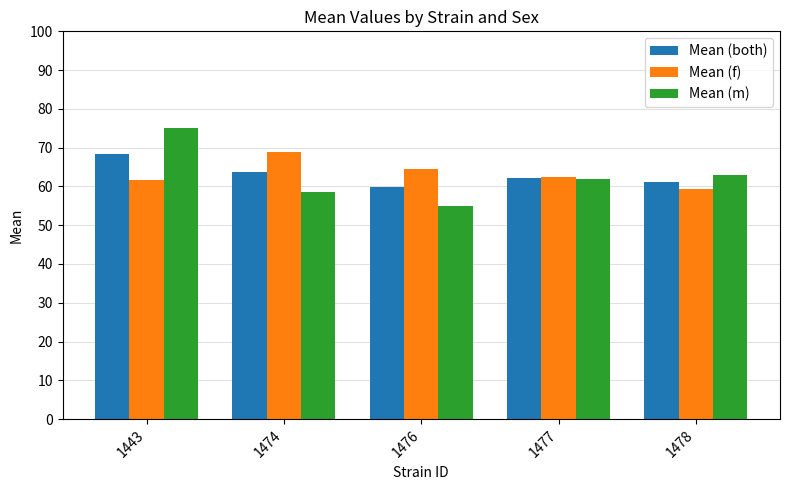

Rank the series at 1474 from lowest to highest value.

Mean (m), Mean (both), Mean (f)